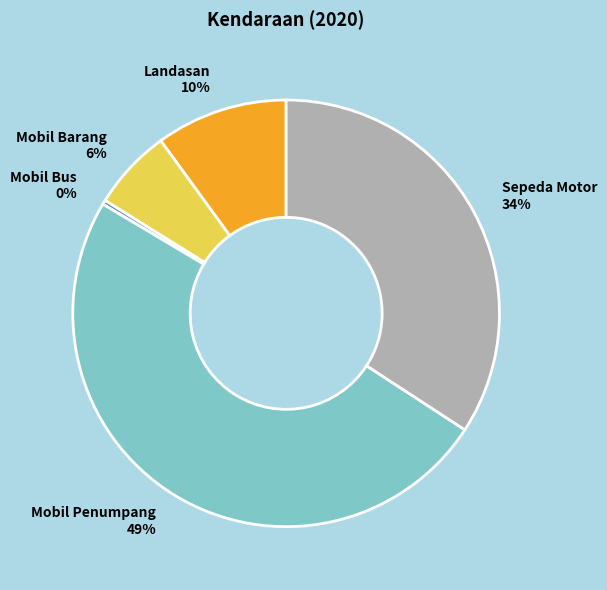

What percentage is the Mobil Penumpang slice, to the nearest percent?

49%